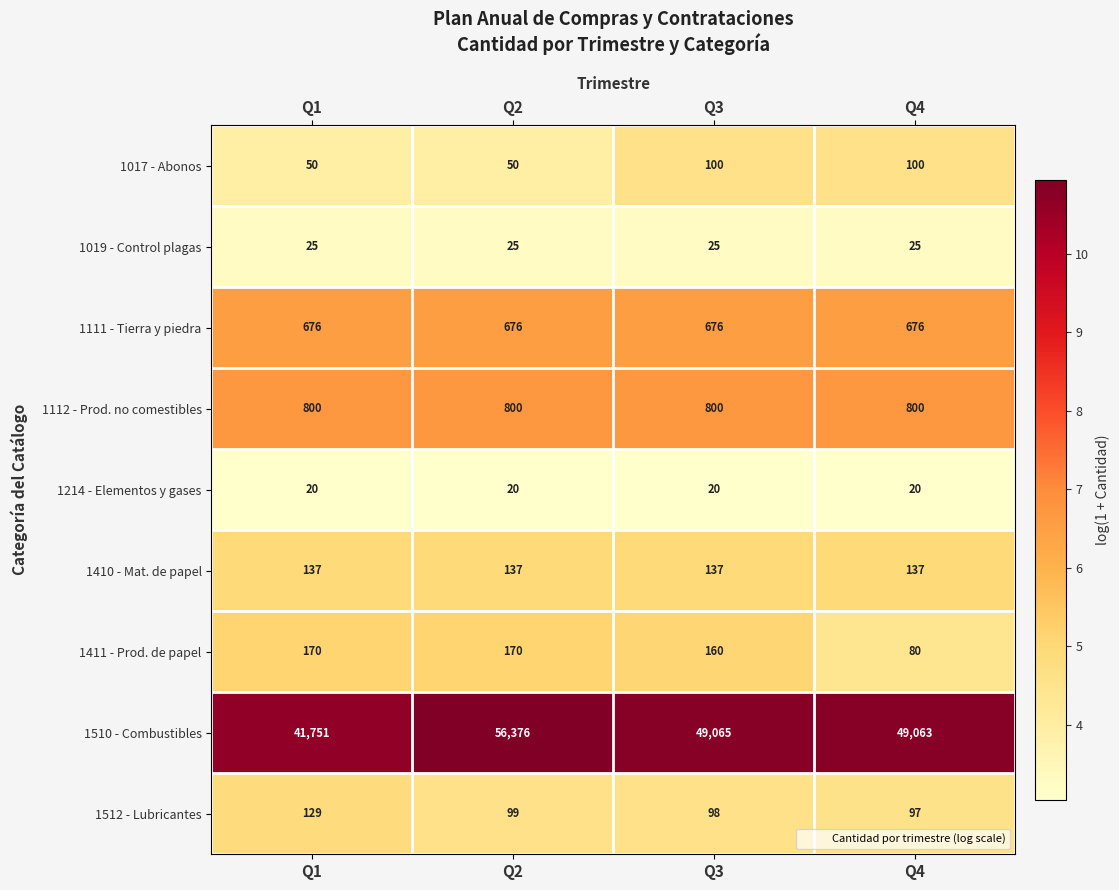

Is it true that 1111 - Tierra y piedra equals 676 at Q1?

True